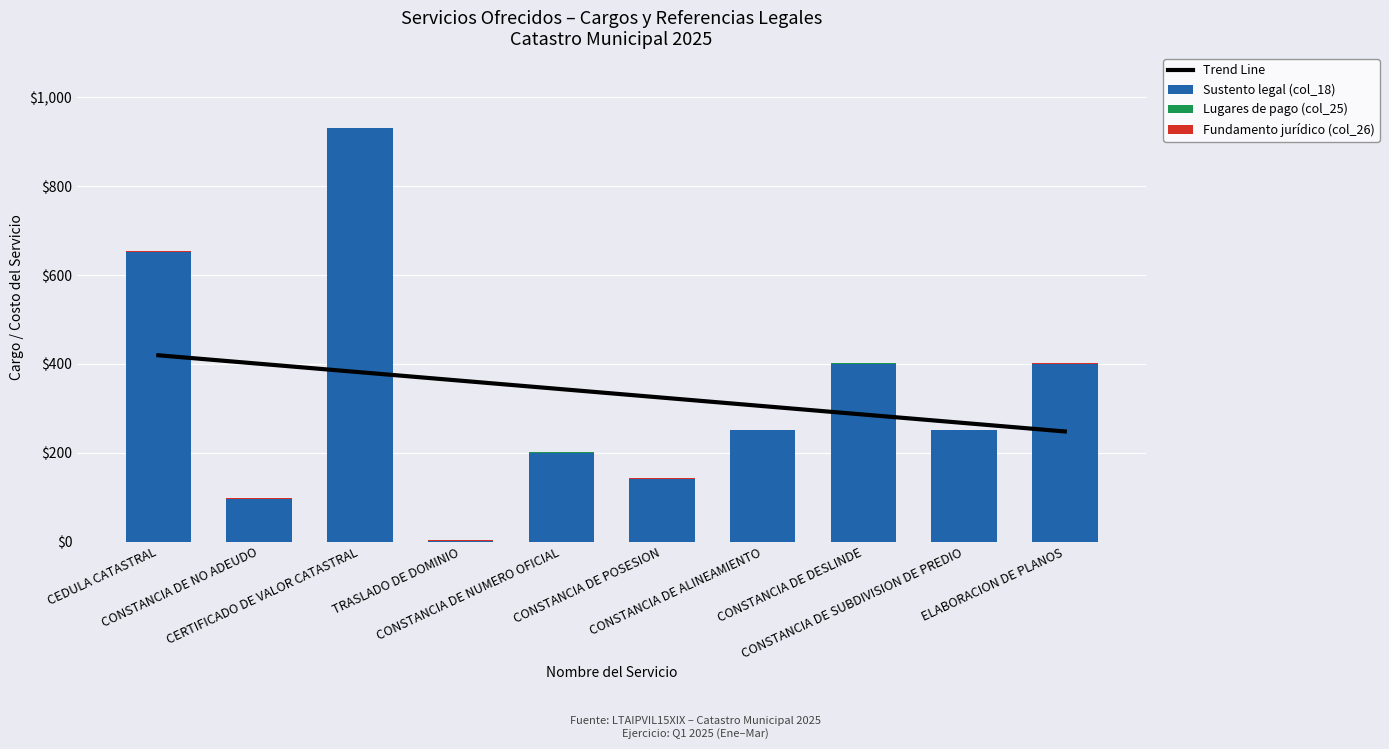

What is the difference between the highest and lowest values at CONSTANCIA DE NO ADEUDO?

94.0